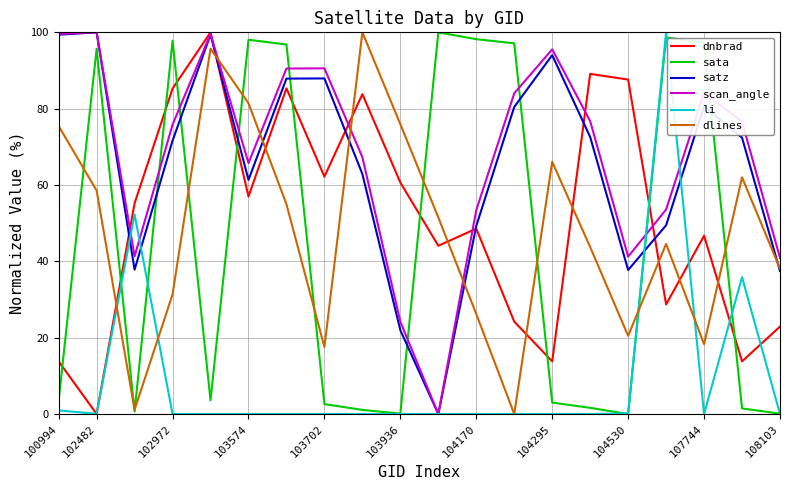

What is the highest value of the dnbrad series?

100.0